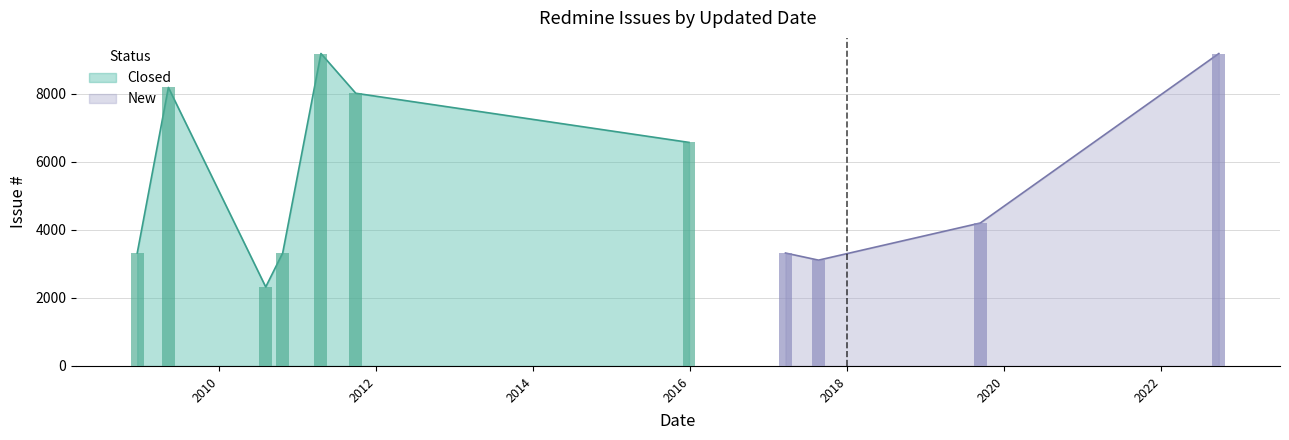

List the labels in order of value, largest first.

2011-04-19, 2022-09-27, 2009-05-09, 2011-09-28, 2015-12-27, 2019-09-13, 2010-10-23, 2008-12-15, 2017-03-20, 2017-08-21, 2010-08-05